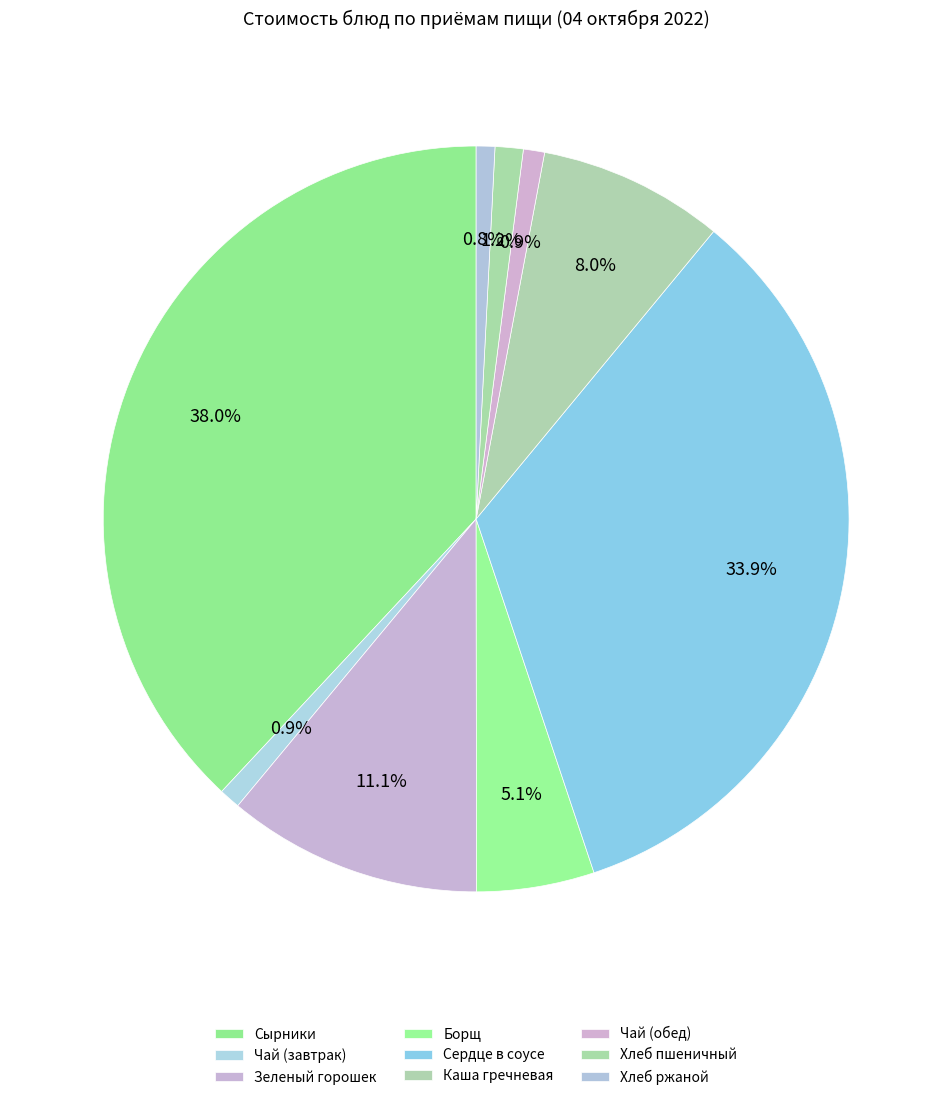

What portion of the pie excludes Сырники?

62.0%